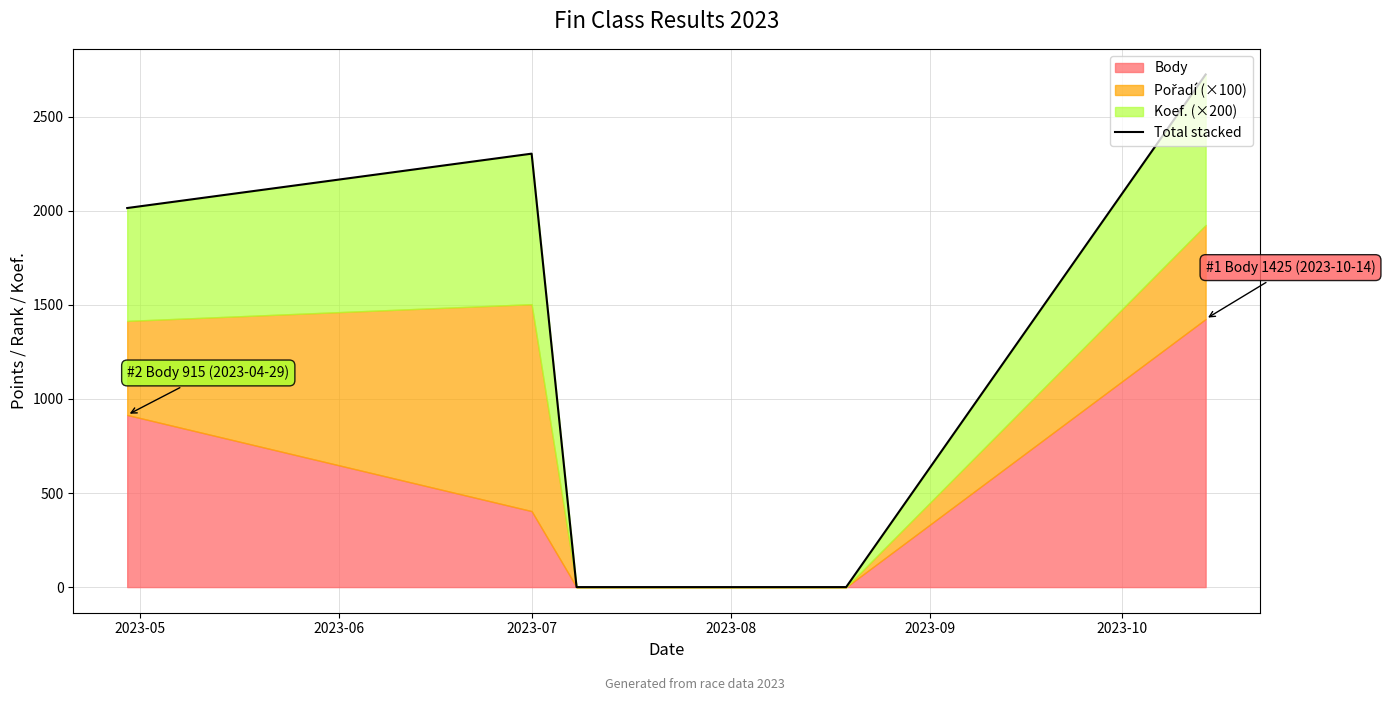

How many points are higher than both their immediate neighbors (excluding endpoints)?

1